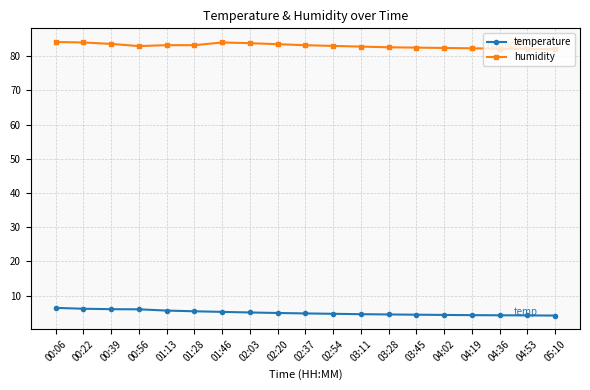

Is this an area chart (filled region under the line)?

No